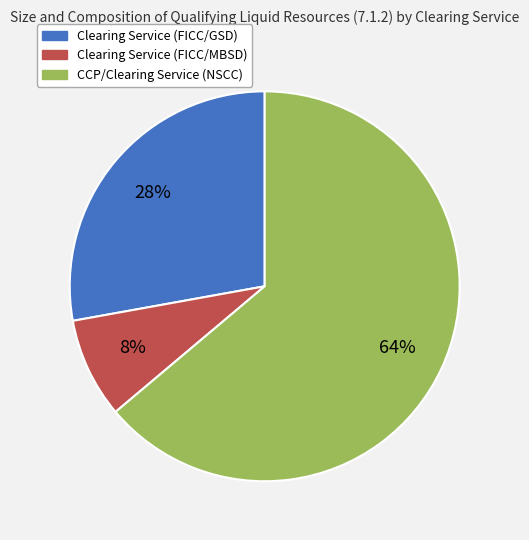

To the nearest percent, what percentage of the pie is Clearing Service (FICC/GSD)?

28%